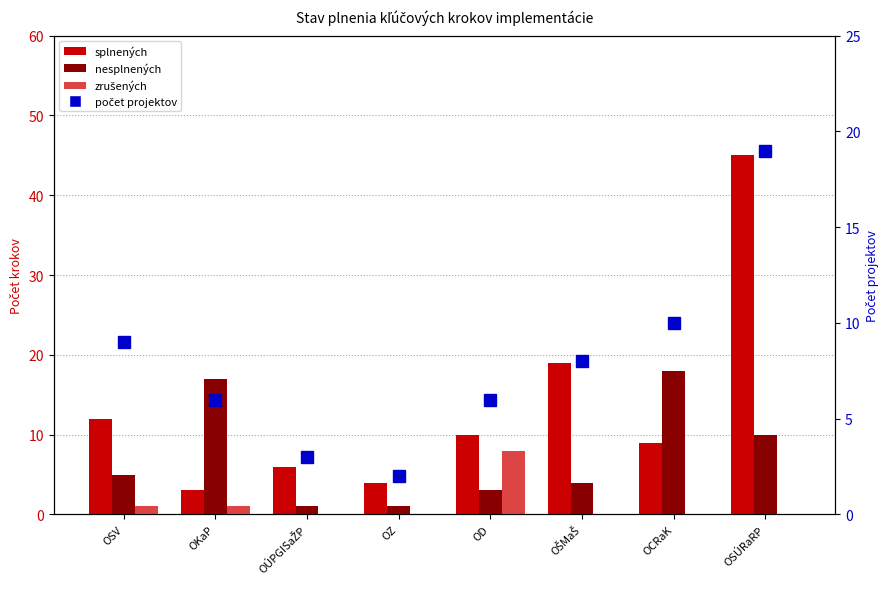

At which label does počet projektov first exceed 8?

OSV